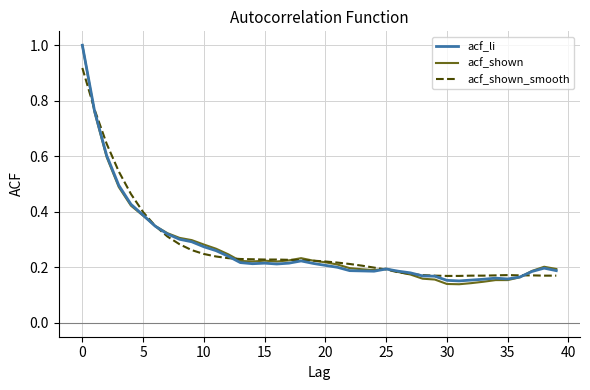

What is the maximum value shown in the chart?

1.0